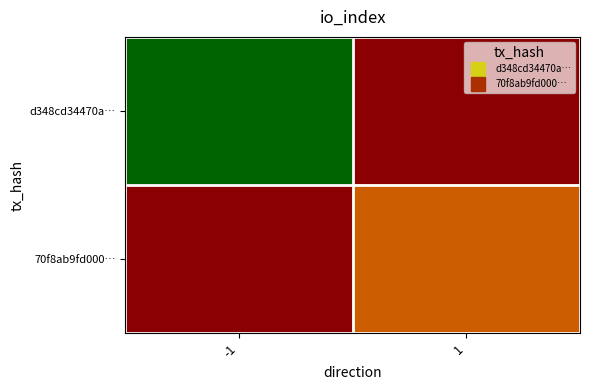

At which category does the chart reach its peak across all series?

-1